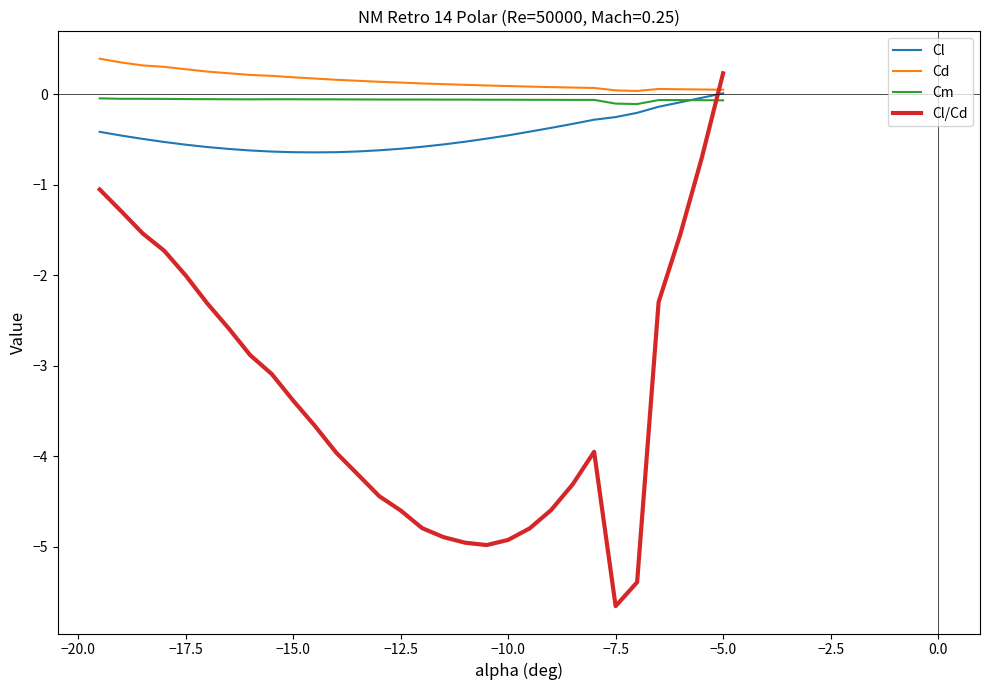

What is the minimum value shown in the chart?

-5.7